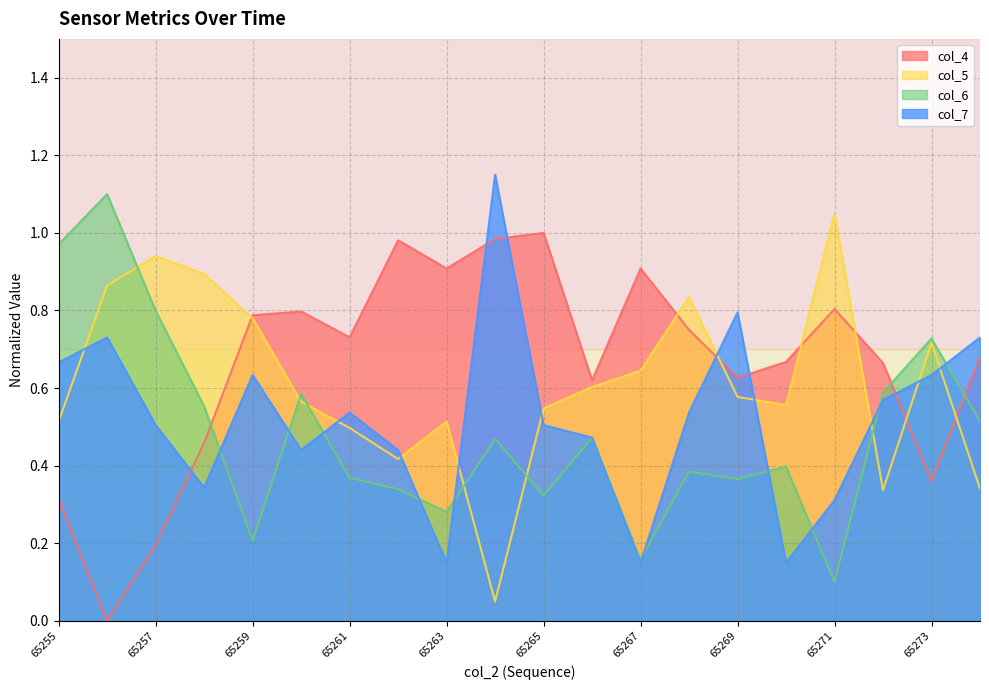

Is the value of col_5 at 65259 greater than the value of col_6 at 65261?

Yes